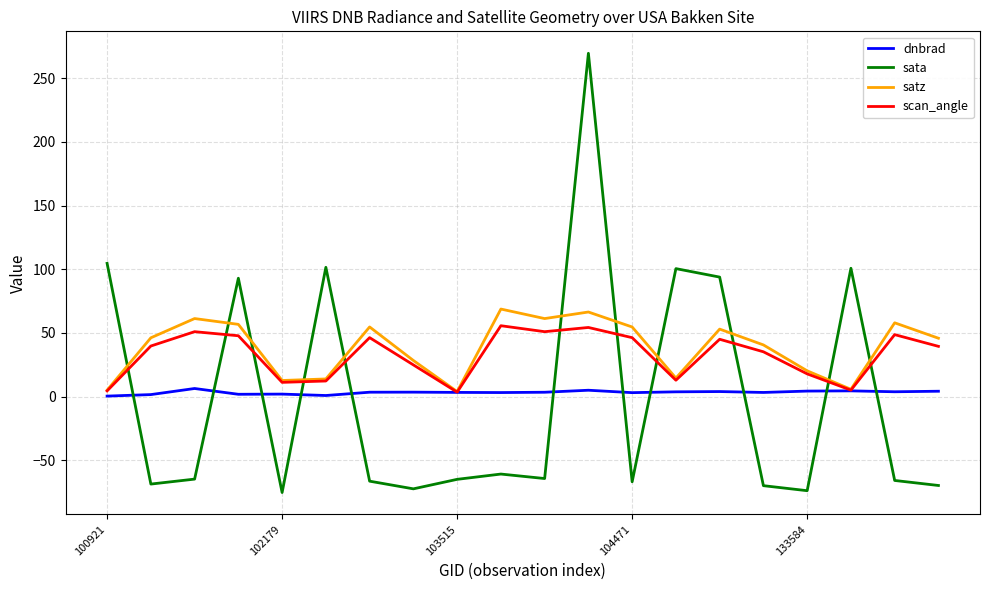

How many series are shown in this chart?

4